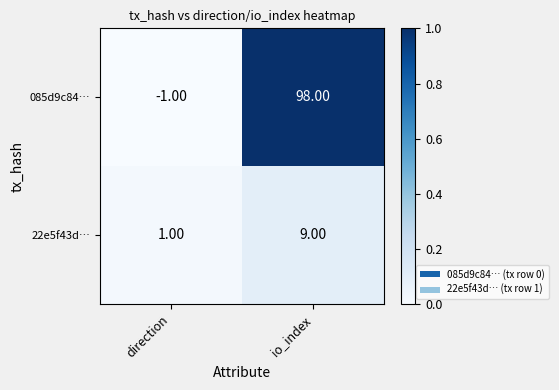

Rank the series by their average value, from highest to lowest.

085d9c84…, 22e5f43d…